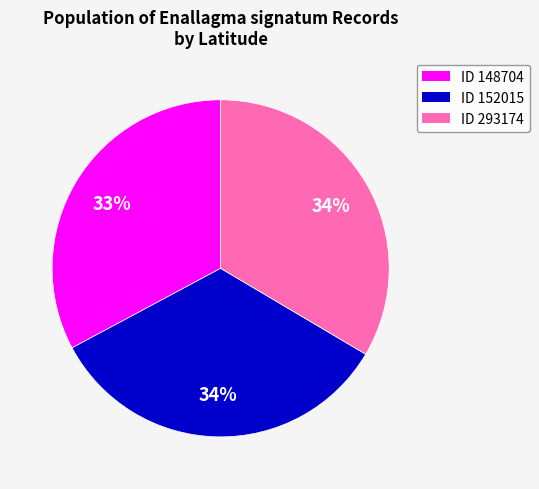

To the nearest percent, what is the difference between the largest and smallest slice percentages?

1%